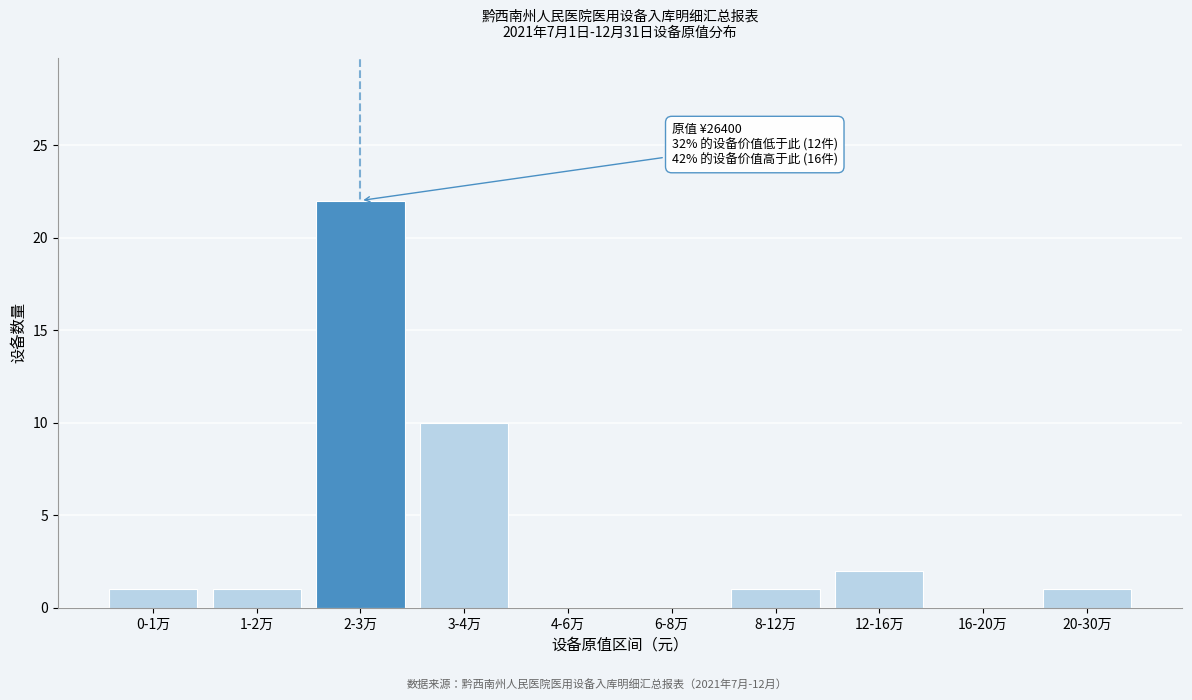

Reading left to right, extract all data points from this chart.

0-1万=1	1-2万=1	2-3万=22	3-4万=10	4-6万=0	6-8万=0	8-12万=1	12-16万=2	16-20万=0	20-30万=1